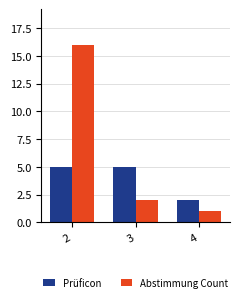

How many bars are there in each group?

2